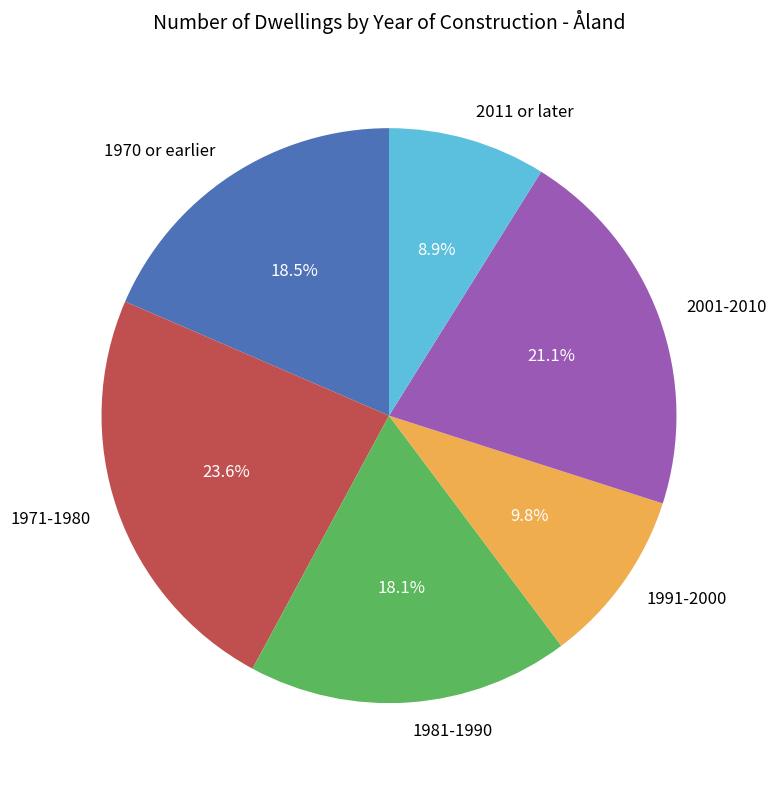

To the nearest percent, what portion does 1971-1980 represent?

24%